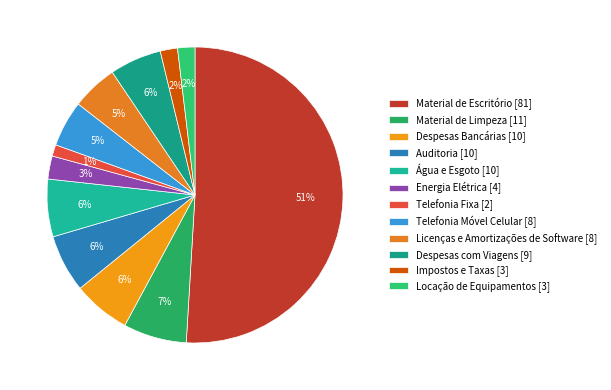

Count the number of slices in the pie.

12